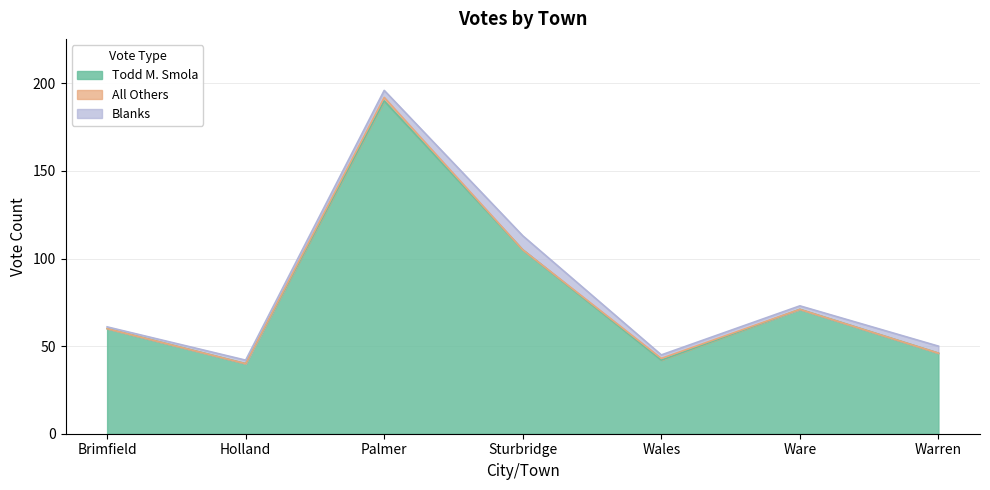

Which series has the largest total across all categories?

Todd M. Smola